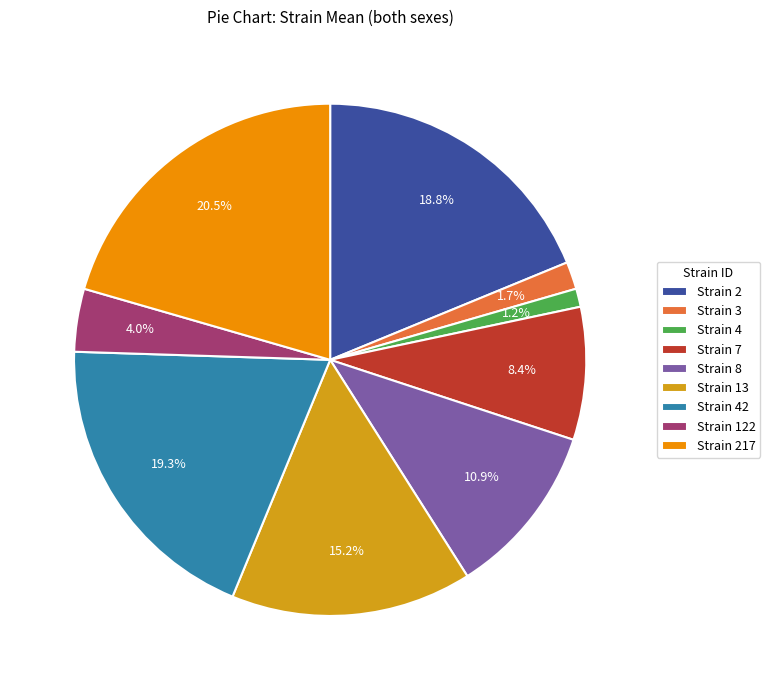

Combined, do Strain 122 and Strain 13 account for over 50%?

No